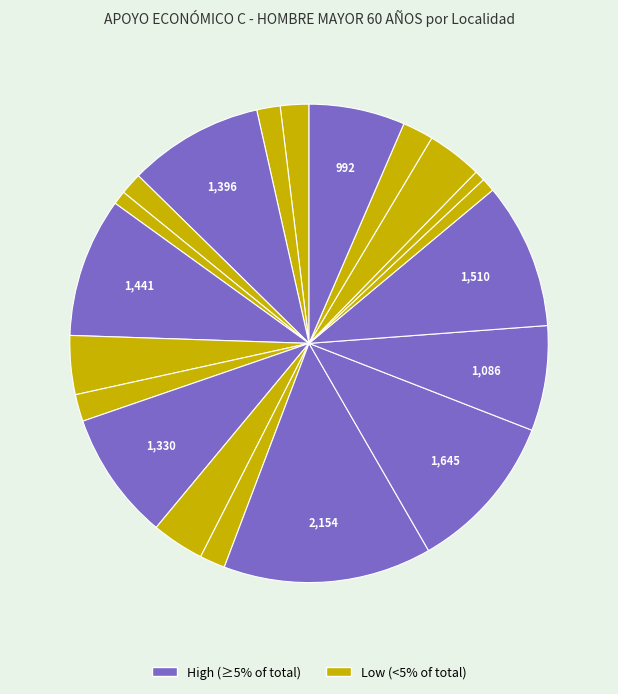

How many slices are in this pie chart?

20